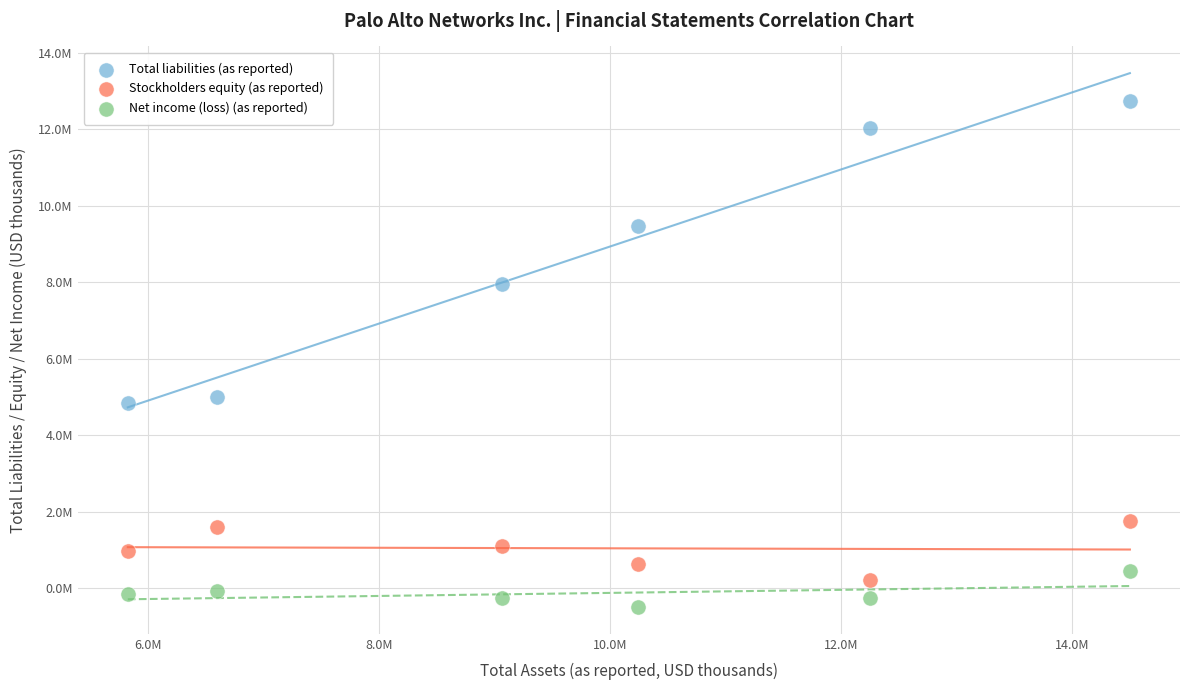

Which series contains the highest Y value?

Total liabilities (as reported)